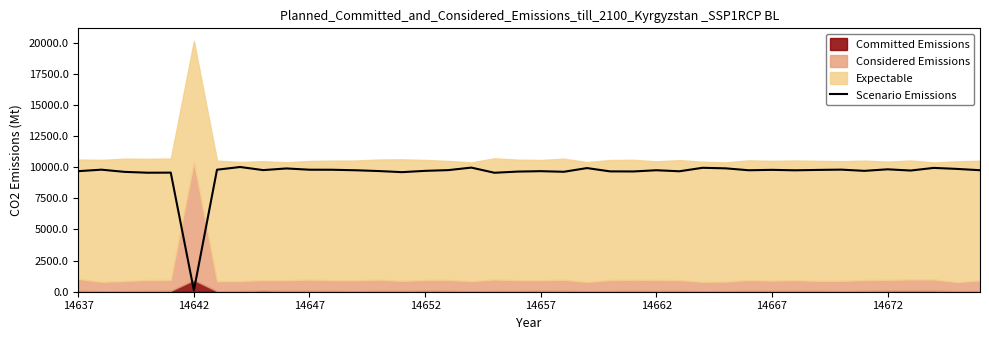

The value of Scenario Emissions at 14662 is 2115. True or false?

False